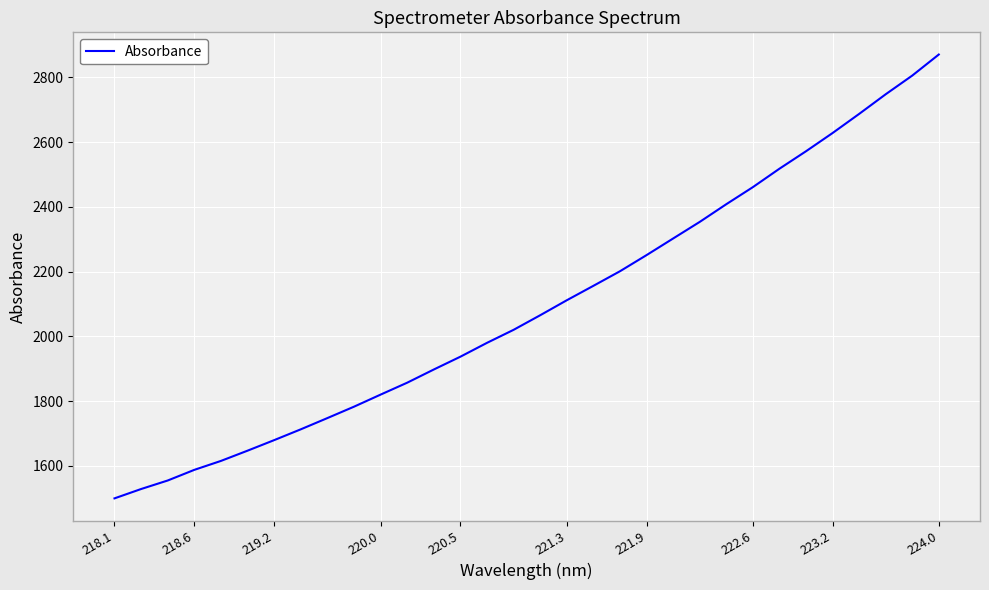

What is the greatest value displayed?

2870.0